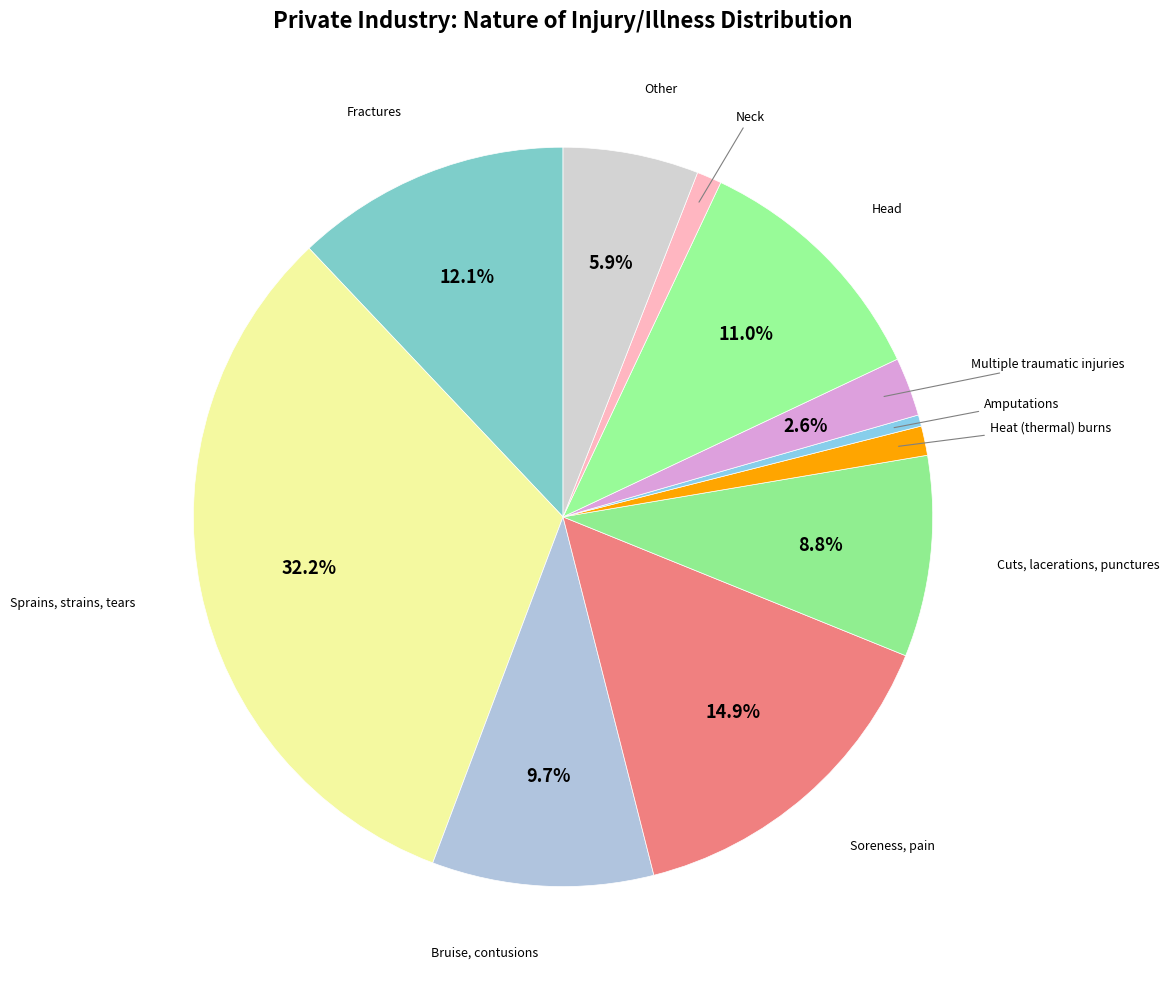

To the nearest percent, what is the average slice percentage?

9%